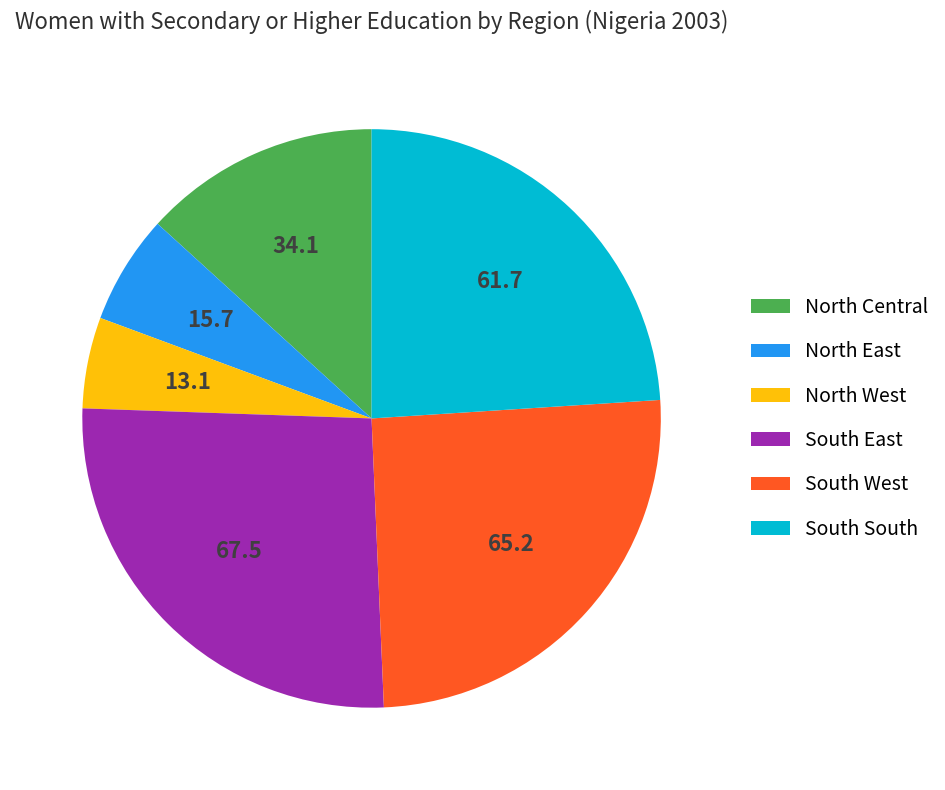

Between North West and North Central, which is larger?

North Central